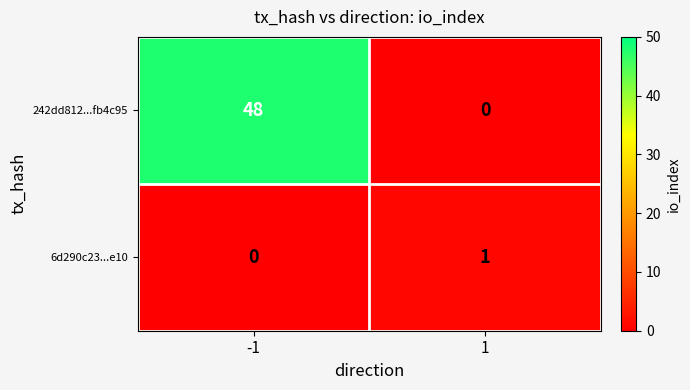

What is the total value across all series at -1?

48